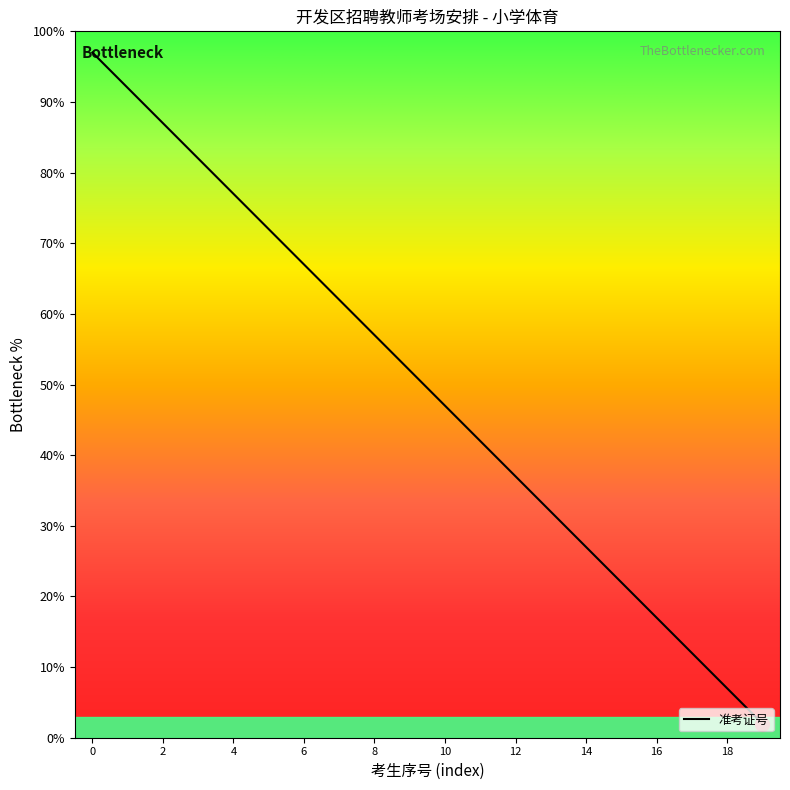

What is the difference between the maximum and minimum values?

95.0